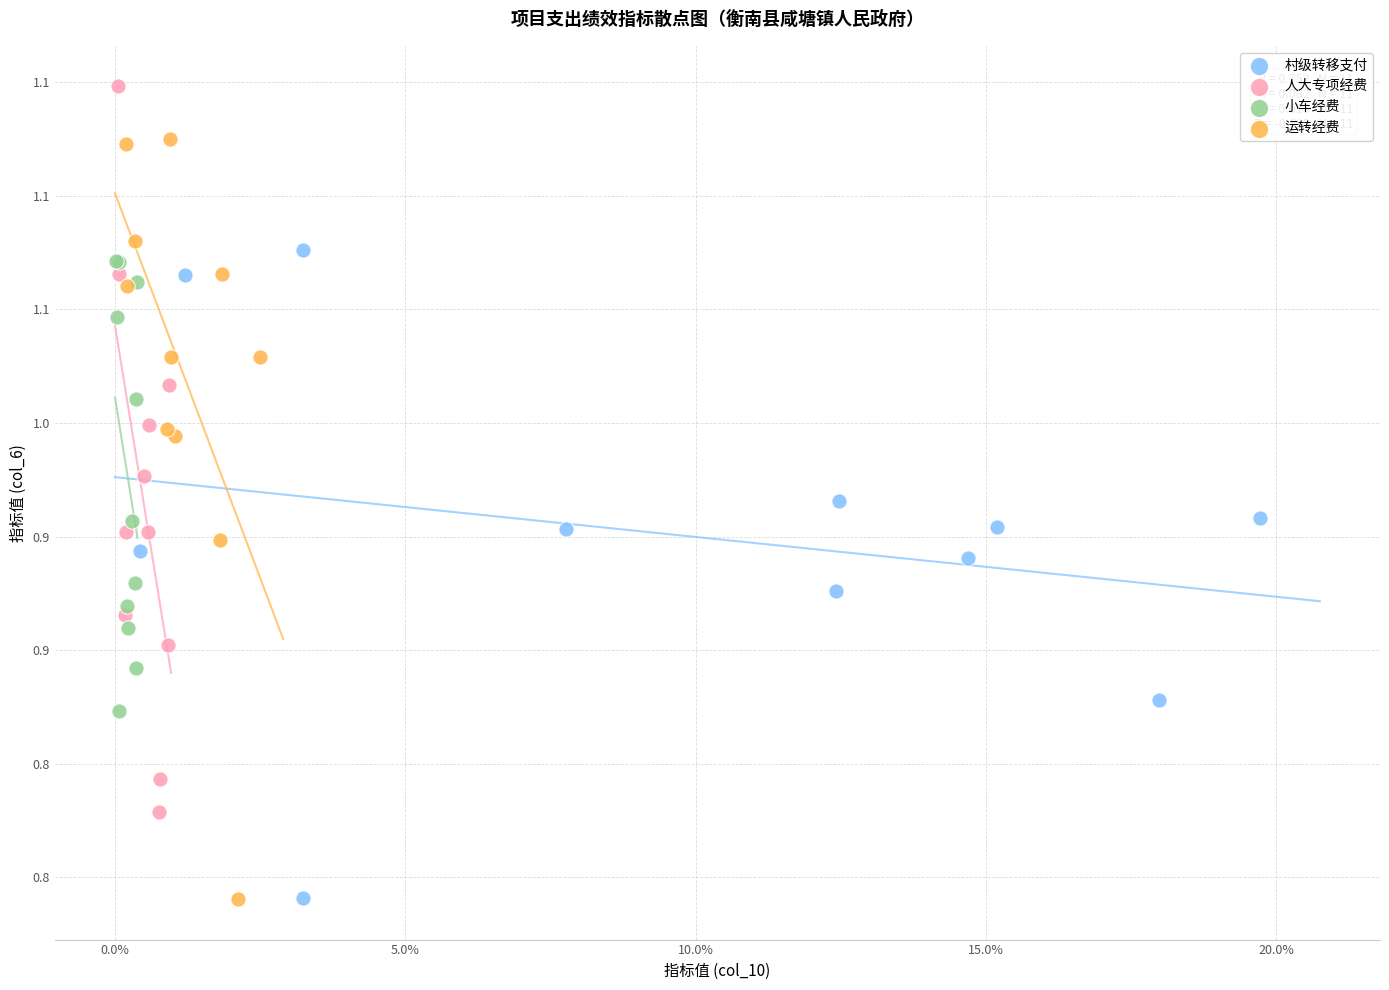

What are all the series names shown in the legend?

村级转移支付, 人大专项经费, 小车经费, 运转经费